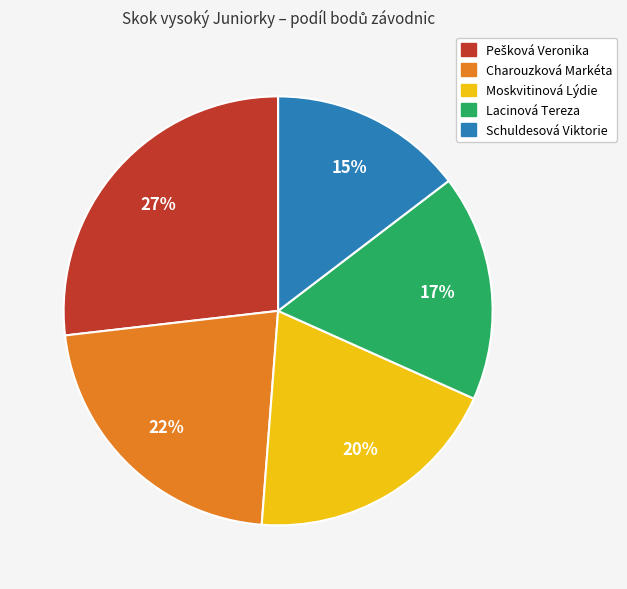

Is there a majority slice in this chart?

No